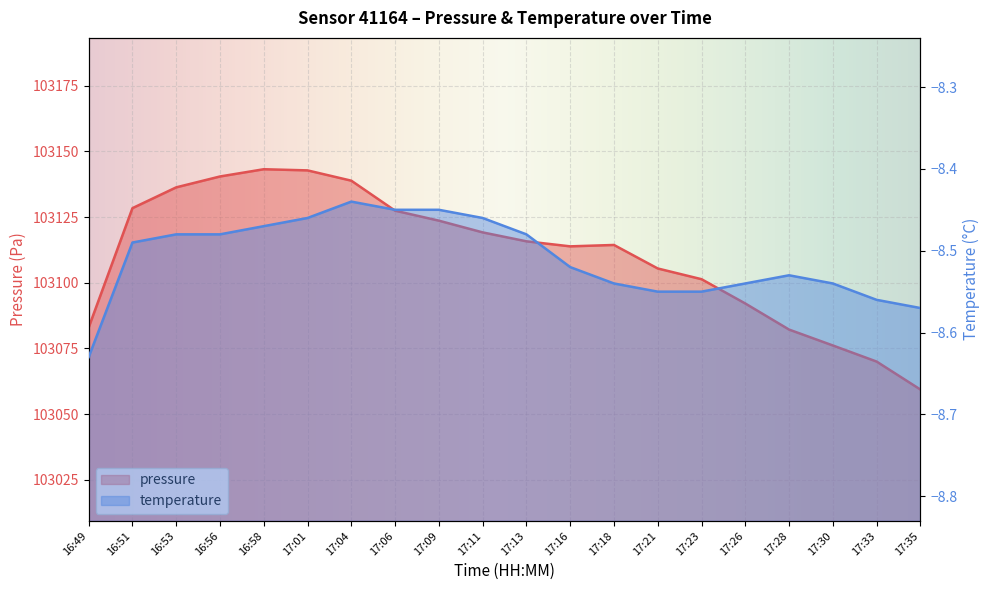

What is the label of the 1st point from the left?

16:49